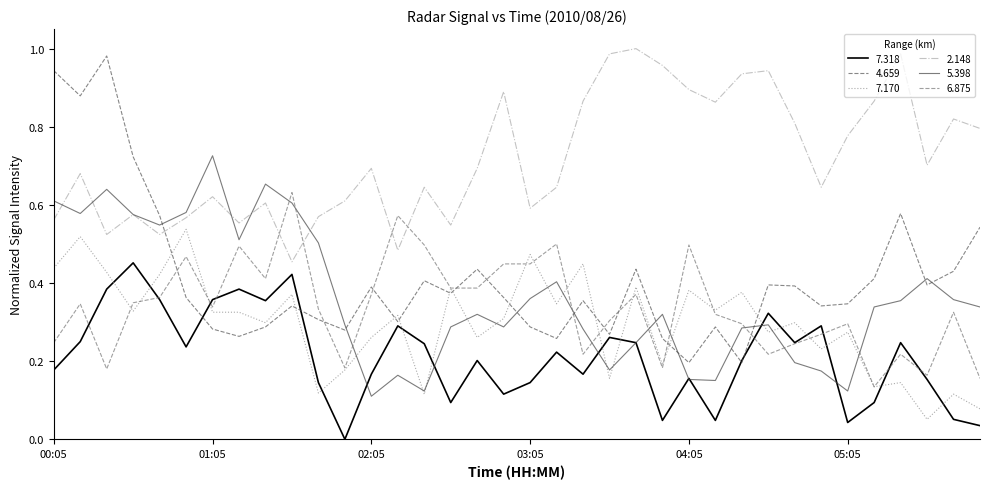

How many times do 6.875 and 4.659 cross each other?

10